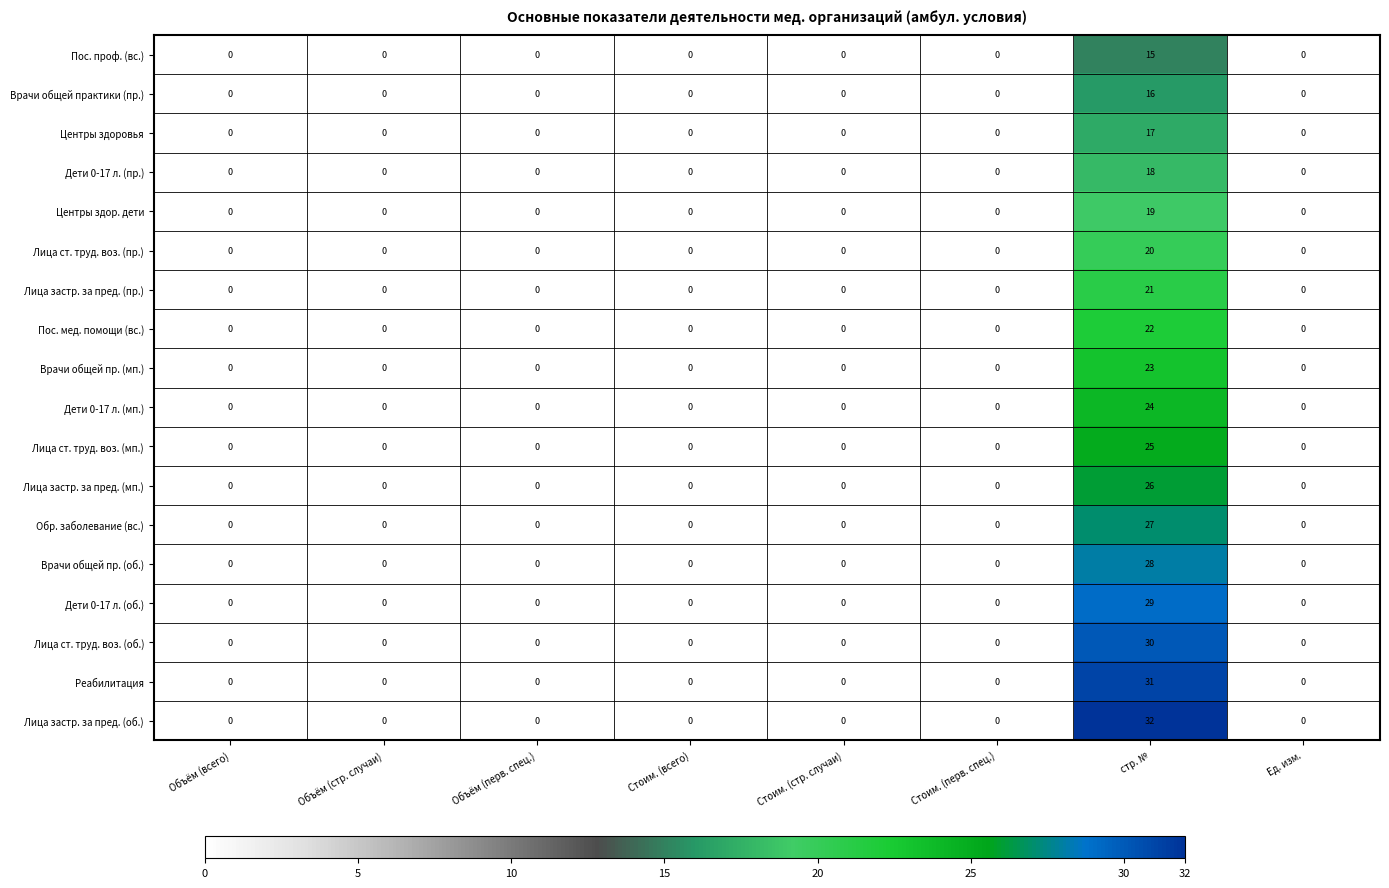

At which category does the chart reach its peak across all series?

стр. №